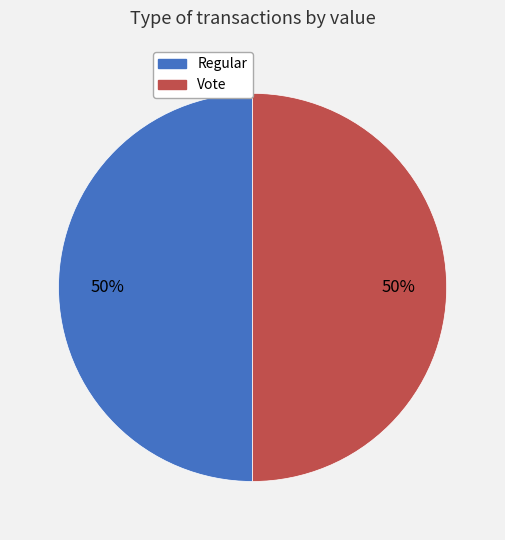

Combined, do Vote and Regular account for over 50%?

Yes